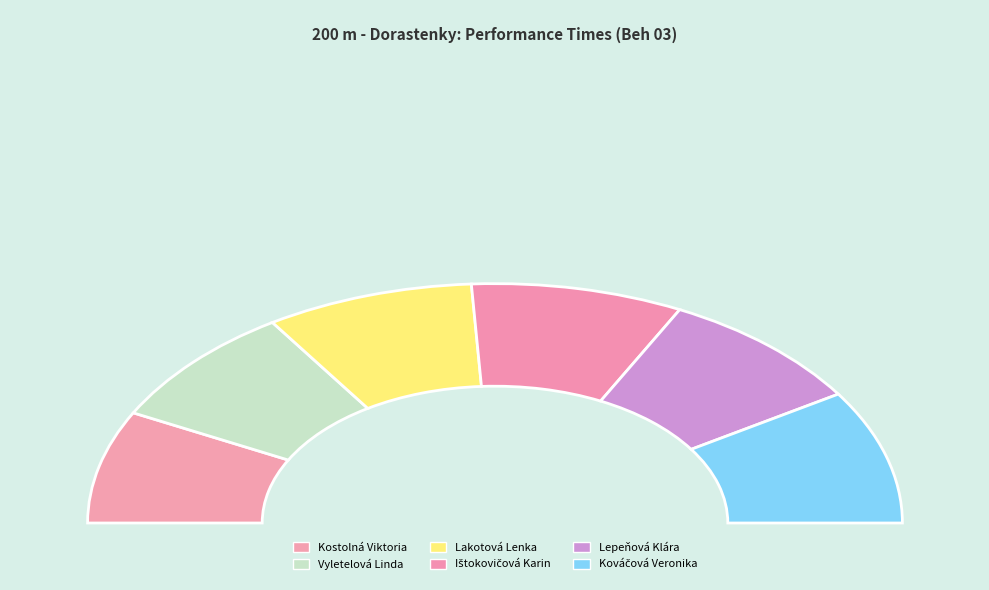

To the nearest percent, what portion does Kováčová Veronika represent?

18%